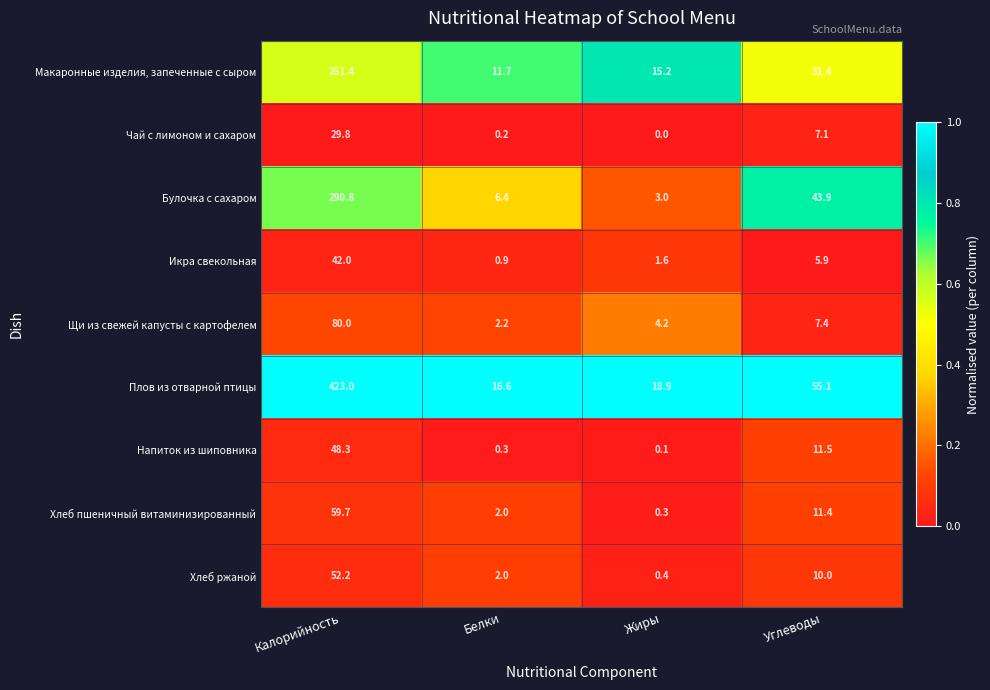

The value of Щи из свежей капусты с картофелем at Углеводы is 7.4. True or false?

True